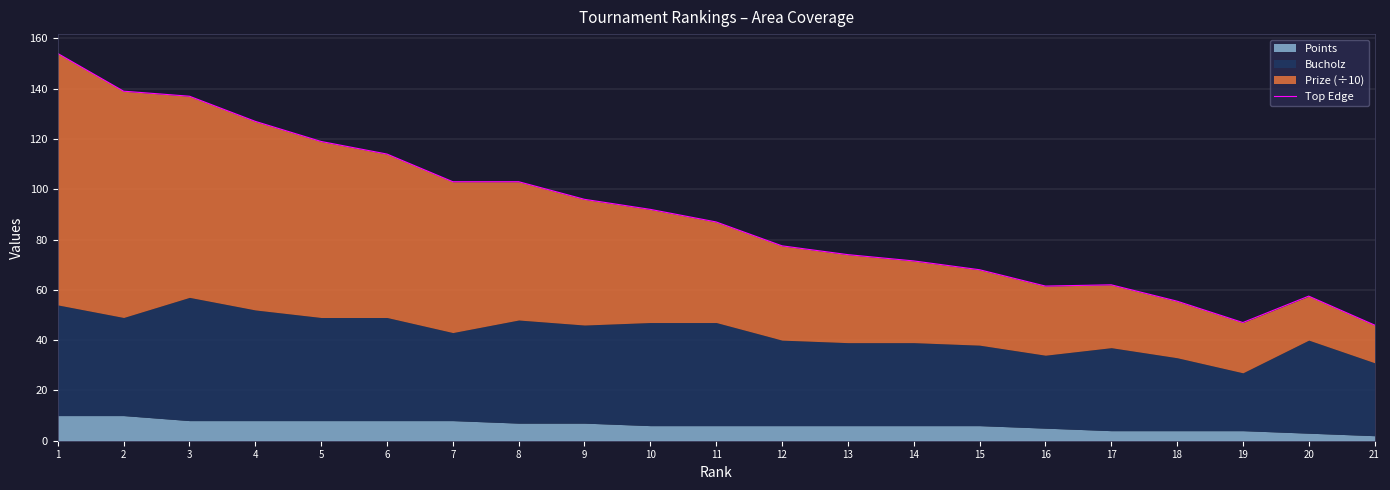

Reading right to left, what are all the values shown in this chart?

21=46.0	20=57.5	19=47.0	18=55.5	17=62.0	16=61.5	15=68.0	14=71.5	13=74.0	12=77.5	11=87.0	10=92.0	9=96.0	8=103.0	7=103.0	6=114.0	5=119.0	4=127.0	3=137.0	2=139.0	1=154.0